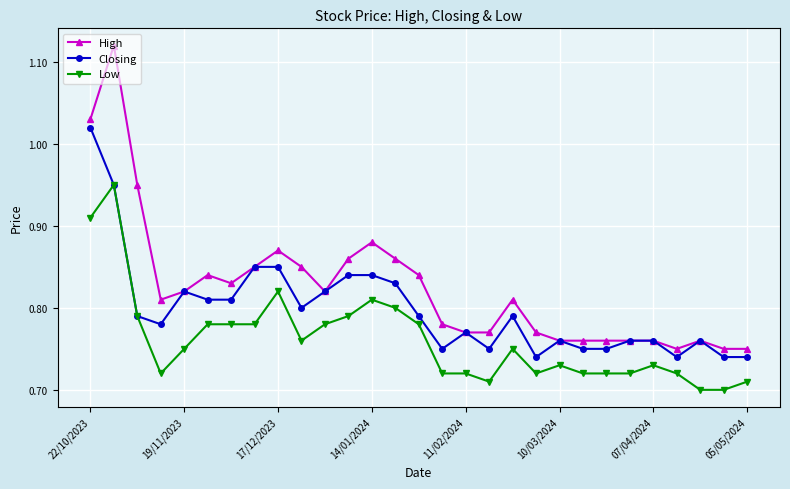

Which series has the widest spread of values?

High